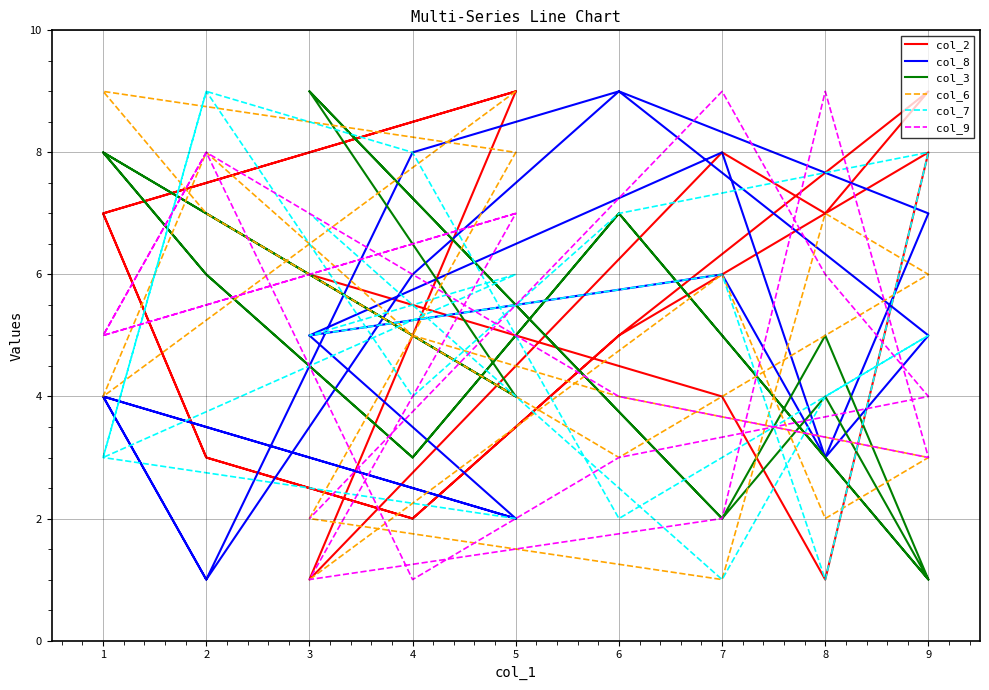

Reading left to right, extract all data points from this chart.

col_2: 9	7	3	2	5	9	7	8	1	9	7	3	2	5	8	1	4	6
col_8: 2	4	1	8	9	5	3	6	5	2	4	1	6	9	7	3	8	5
col_3: 4	8	6	3	7	1	4	2	9	4	8	6	3	7	1	5	2	9
col_6: 9	4	8	5	3	6	7	1	2	8	9	7	5	4	3	2	6	1
col_7: 2	3	9	4	7	8	1	6	5	6	3	9	8	2	5	4	1	7
col_9: 7	5	8	6	4	3	9	2	1	7	5	8	1	3	4	6	9	2